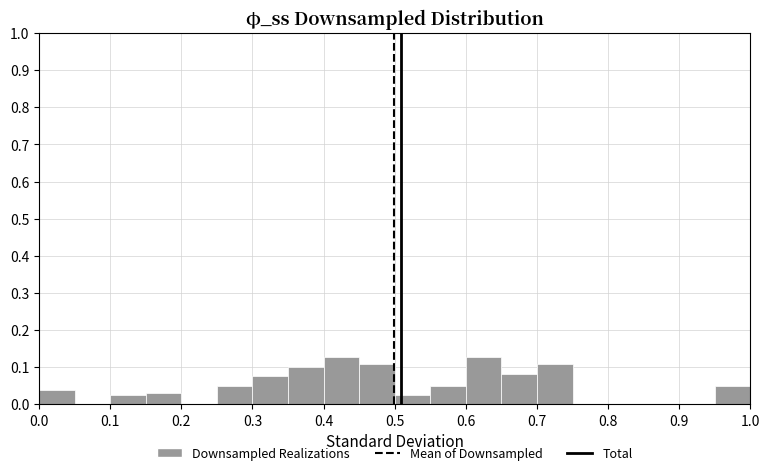

Reading left to right, transcribe this chart: for each bar, give the range it covers on the x-axis and its height. The values are not printed on the chart, so give them approximately, as read against the axis.

0.00 to 0.05: 0.04
0.05 to 0.10: 0
0.10 to 0.15: 0.03
0.15 to 0.20: 0.03
0.20 to 0.25: 0
0.25 to 0.30: 0.05
0.30 to 0.35: 0.08
0.35 to 0.40: 0.10
0.40 to 0.45: 0.13
0.45 to 0.50: 0.11
0.50 to 0.55: 0.03
0.55 to 0.60: 0.05
0.60 to 0.65: 0.13
0.65 to 0.70: 0.08
0.70 to 0.75: 0.11
0.75 to 0.80: 0
0.80 to 0.85: 0
0.85 to 0.90: 0
0.90 to 0.95: 0
0.95 to 1.00: 0.05